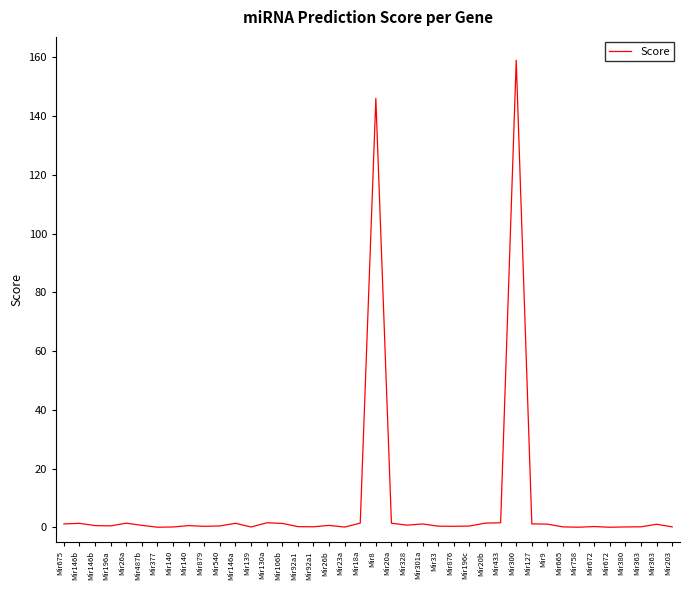

Does the chart display data point markers on the line(s)?

No